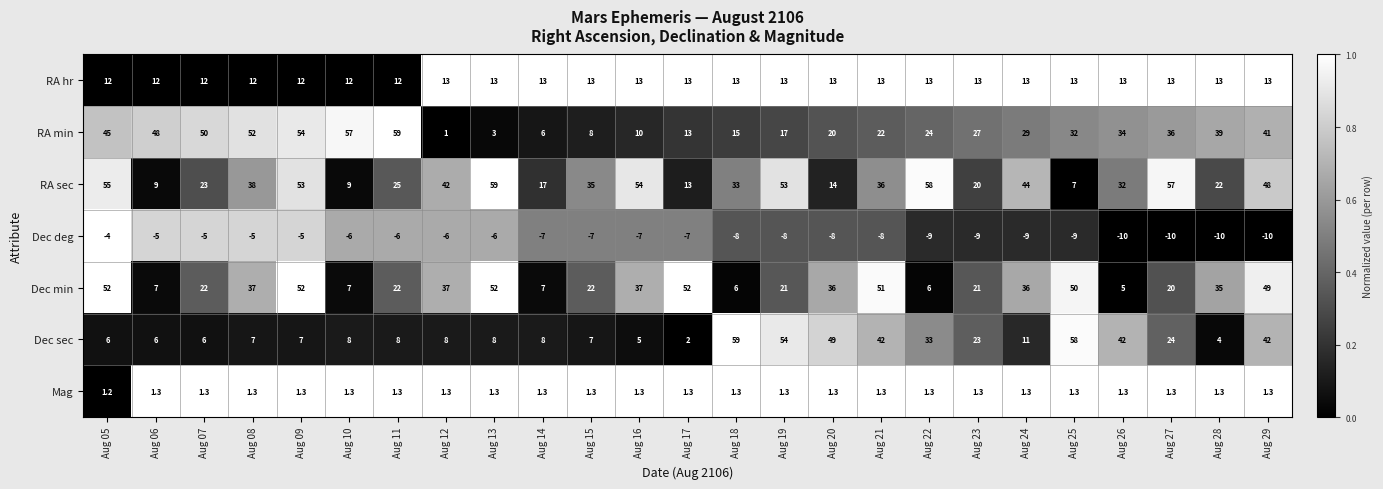

What is the maximum value shown in the chart?

59.0